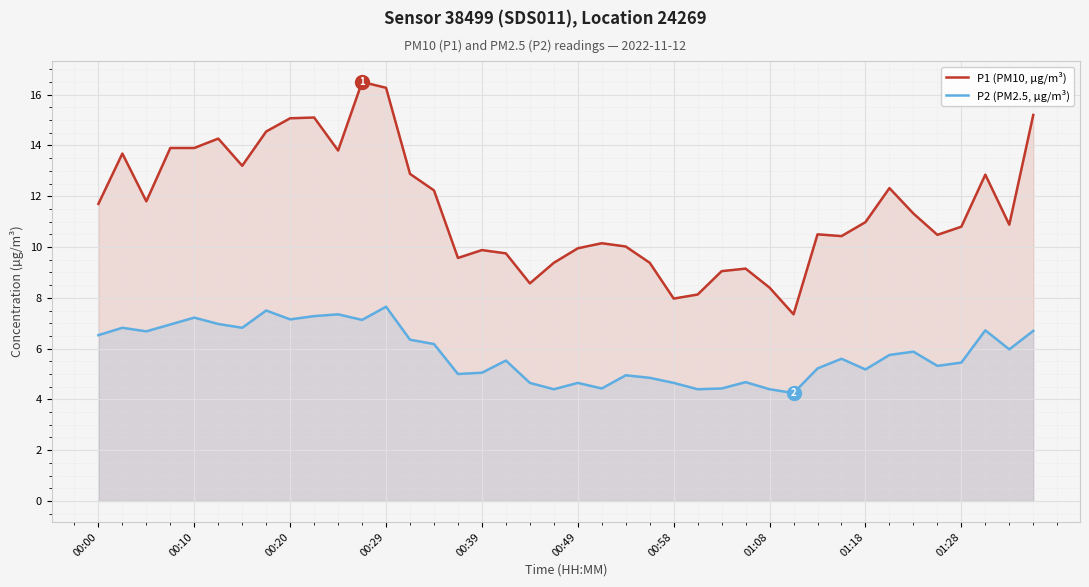

How many lines are shown in the chart?

2